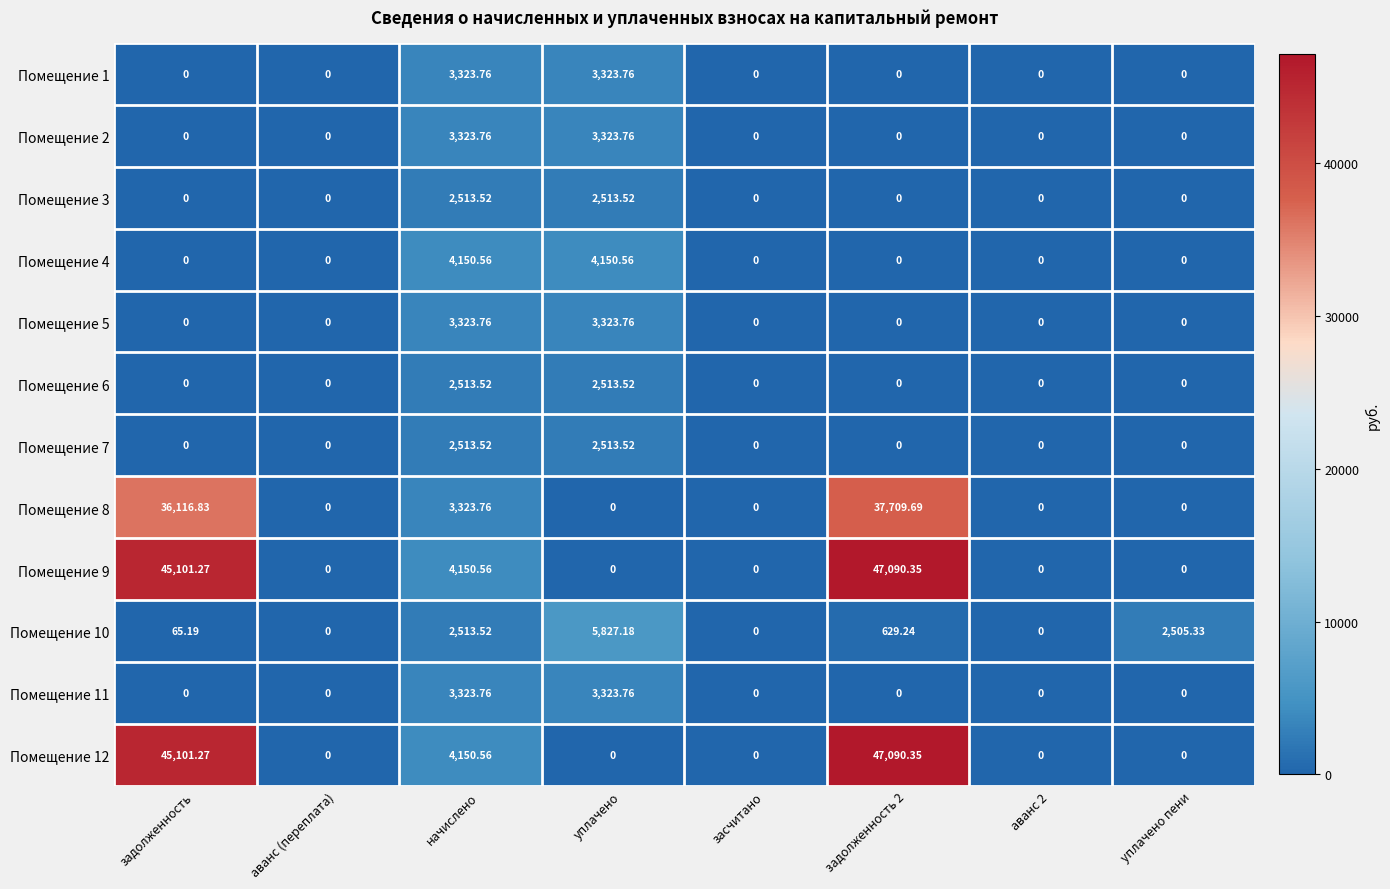

Is the value of Помещение 9 at начислено greater than the value of Помещение 2 at начислено?

Yes